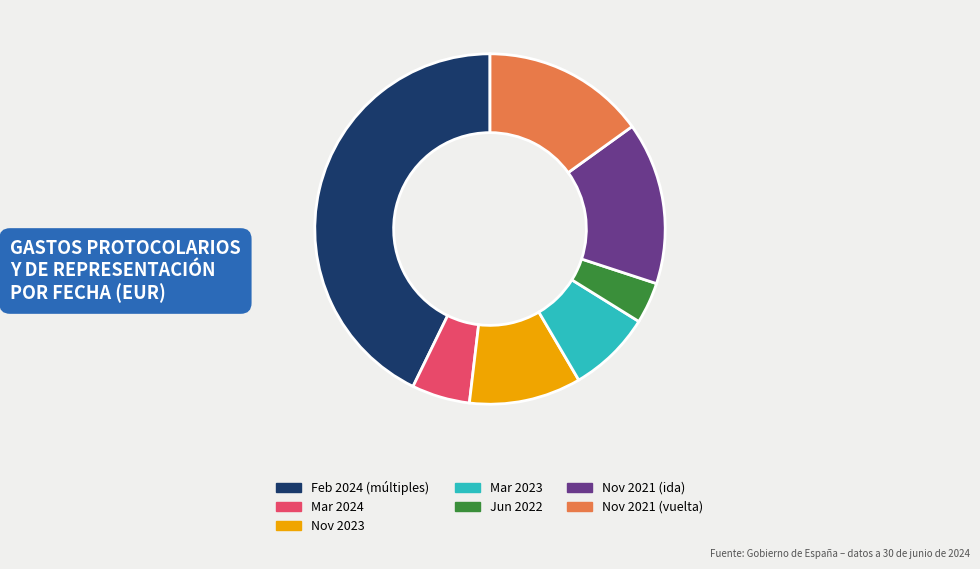

Which category has the smallest portion of the pie?

Jun 2022